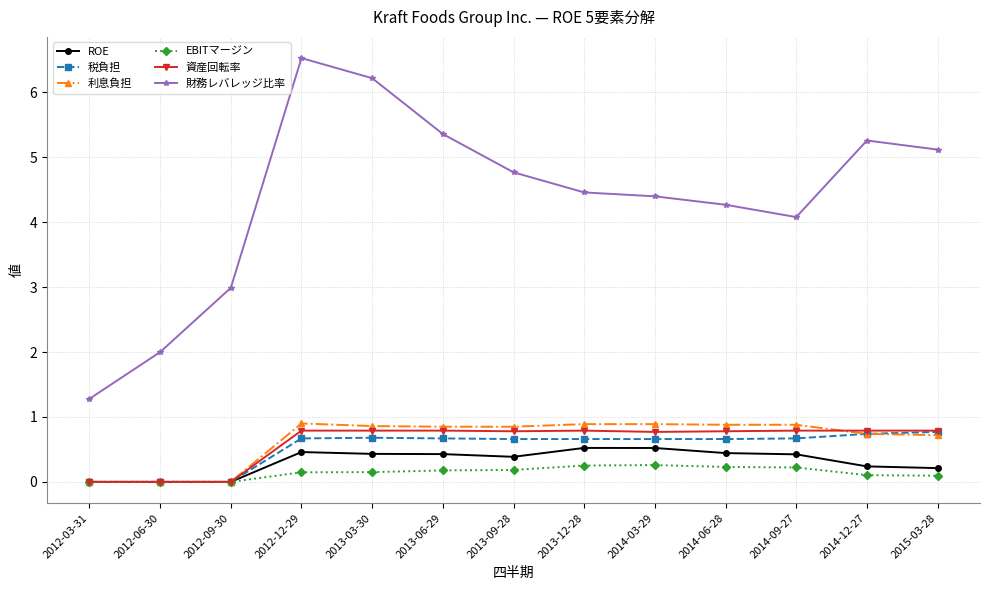

How many series are shown in this chart?

6